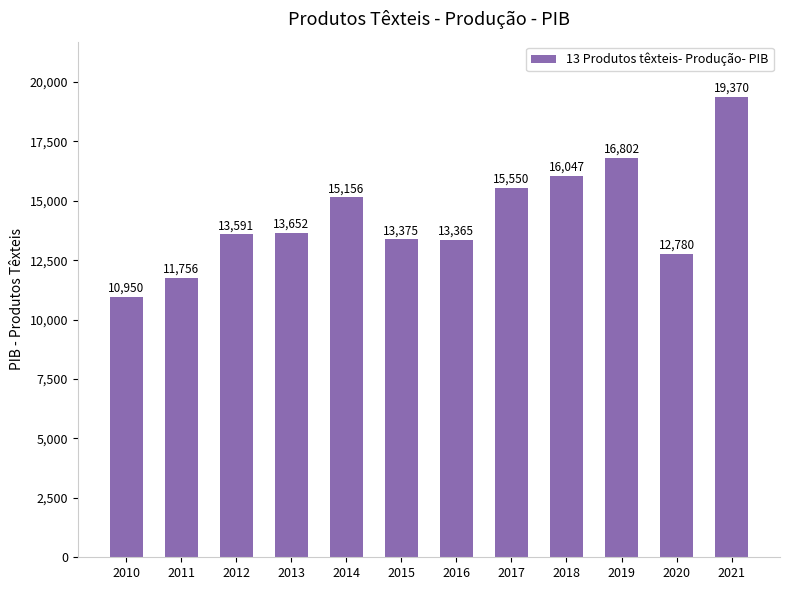

Where is the data nearest to the value 15160?

2014